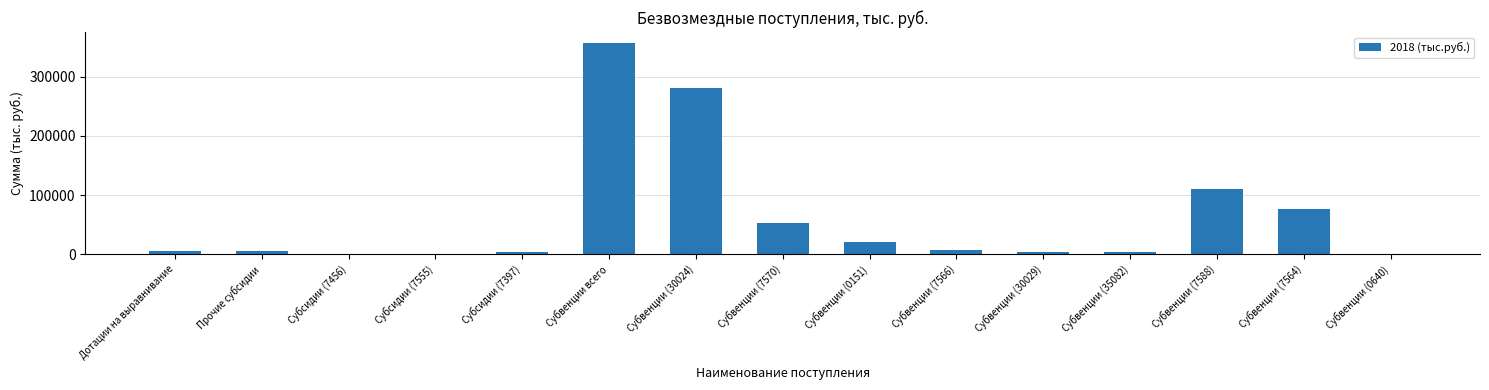

Which has a higher value, Субвенции (7566) or Субвенции всего?

Субвенции всего